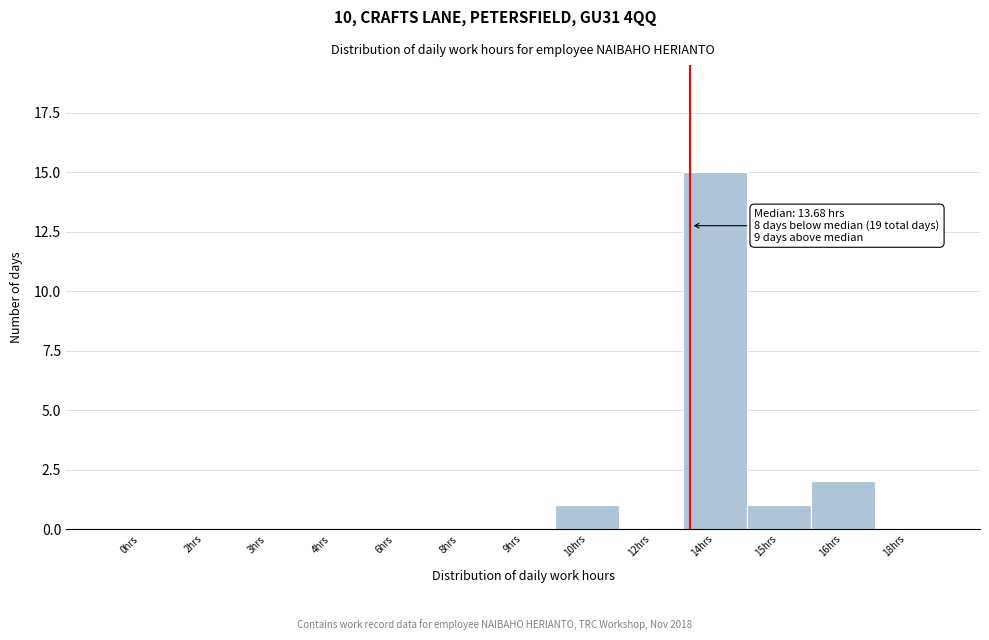

Reading left to right, extract all data points from this chart.

0hrs=0	2hrs=0	3hrs=0	4hrs=0	6hrs=0	8hrs=0	9hrs=0	10hrs=1	12hrs=0	14hrs=15	15hrs=1	16hrs=2	18hrs=0